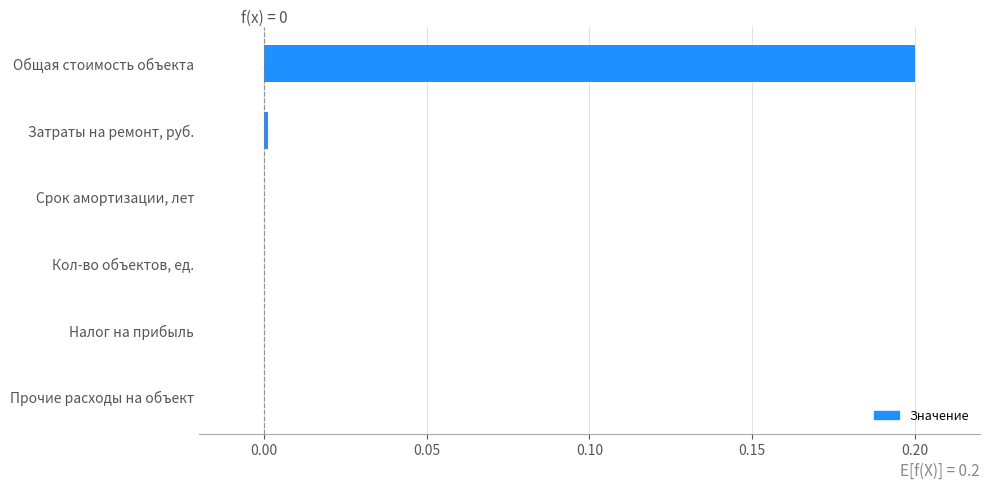

How many distinct data groups are displayed?

1